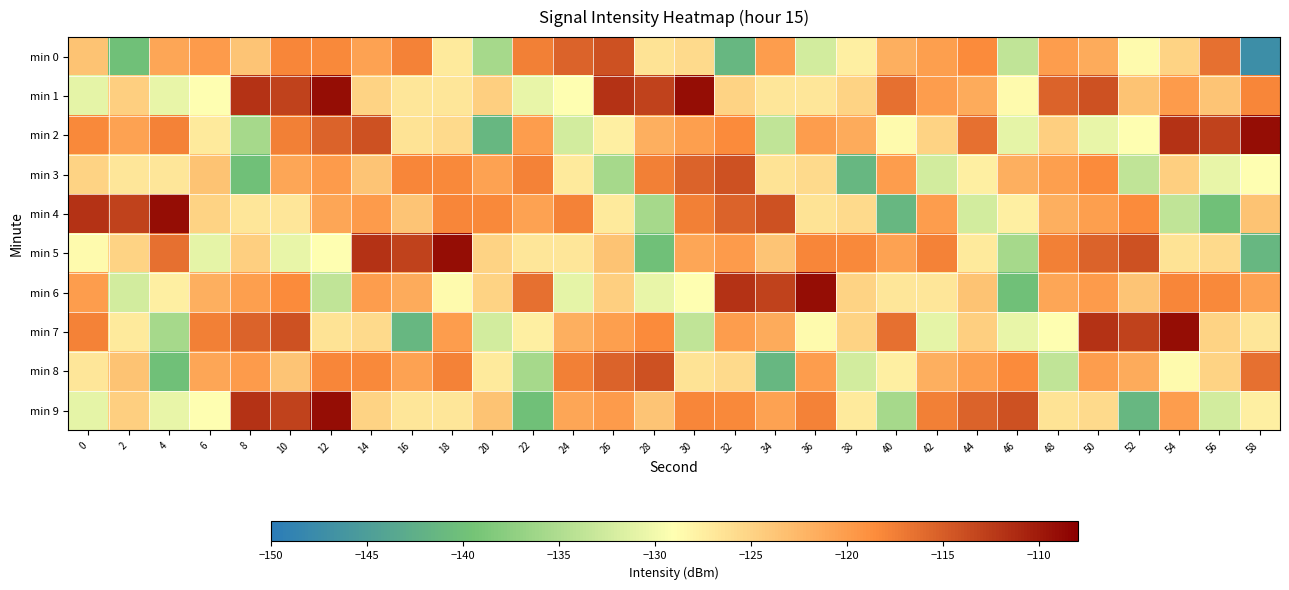

Which series changed the most between 20 and 46?

min 6